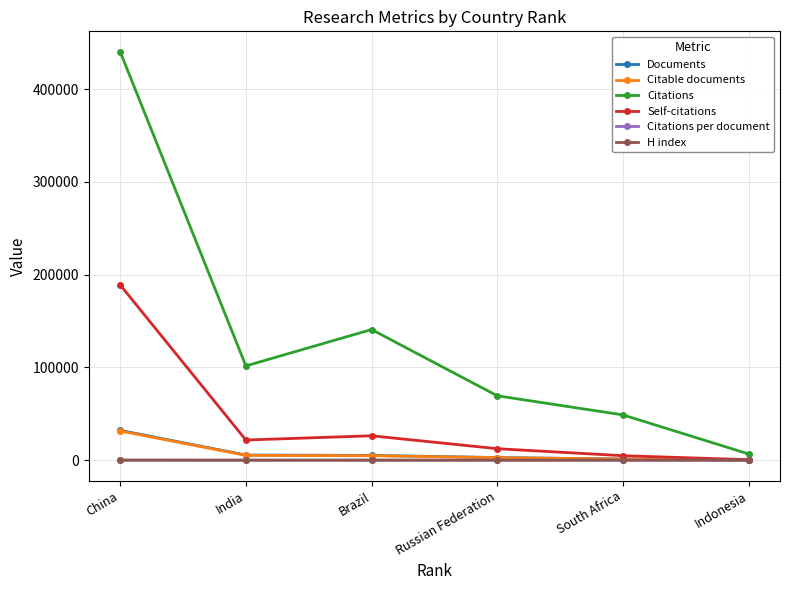

The value of Citations at India is 172721.7. True or false?

False